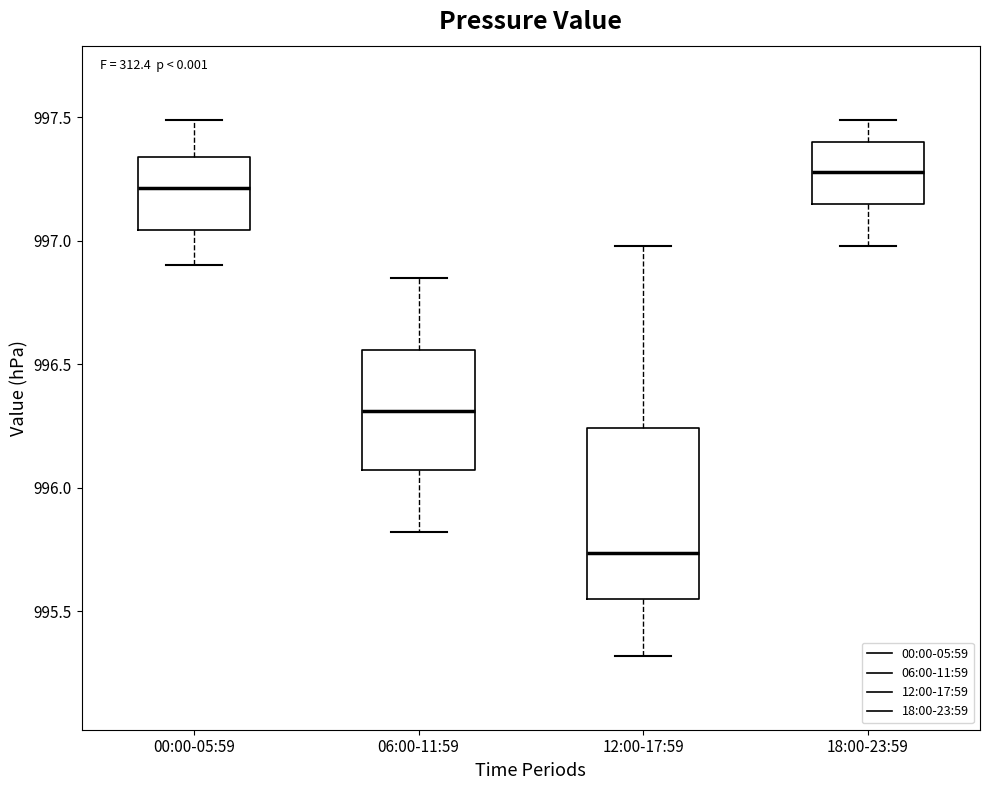

Reading left to right, read every box against the y-axis: the position of its median line, the range the box covers, and the ends of its whiskers. The values are not printed on the chart, so give them approximately, as read against the axis.

00:00-05:59: median 997.20, box 997.05 to 997.35, whiskers 996.90 to 997.50
06:00-11:59: median 996.30, box 996.05 to 996.55, whiskers 995.80 to 996.85
12:00-17:59: median 995.75, box 995.55 to 996.25, whiskers 995.30 to 997.00
18:00-23:59: median 997.30, box 997.15 to 997.40, whiskers 997.00 to 997.50